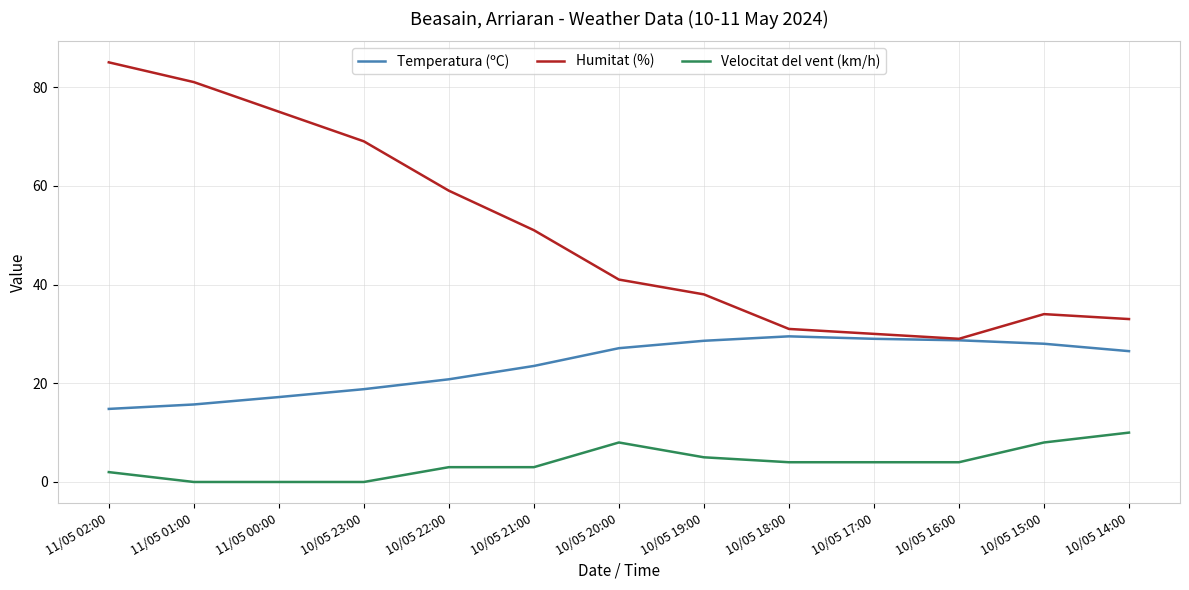

How many distinct data groups are displayed?

3